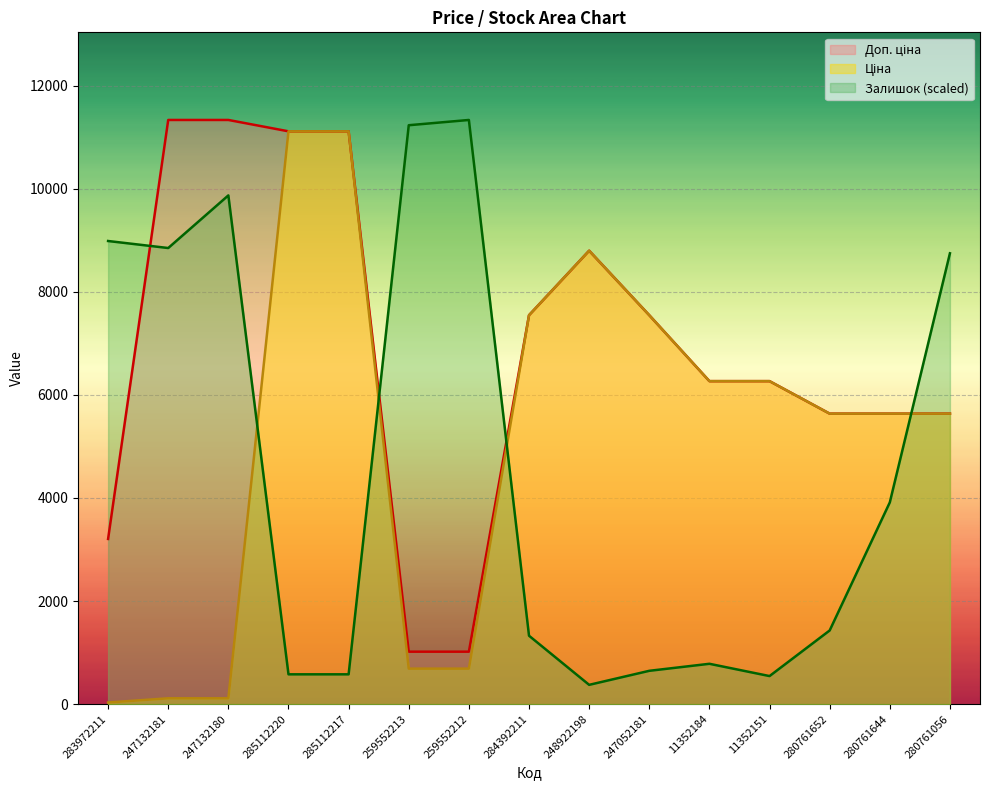

What is the smallest value displayed?

32.0